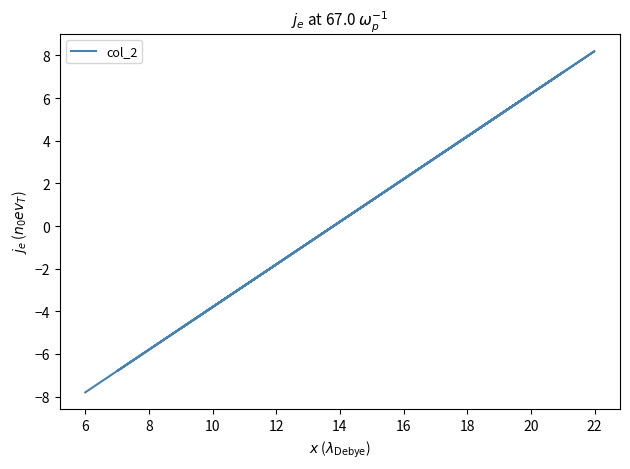

What is the minimum value shown in the chart?

-7.8